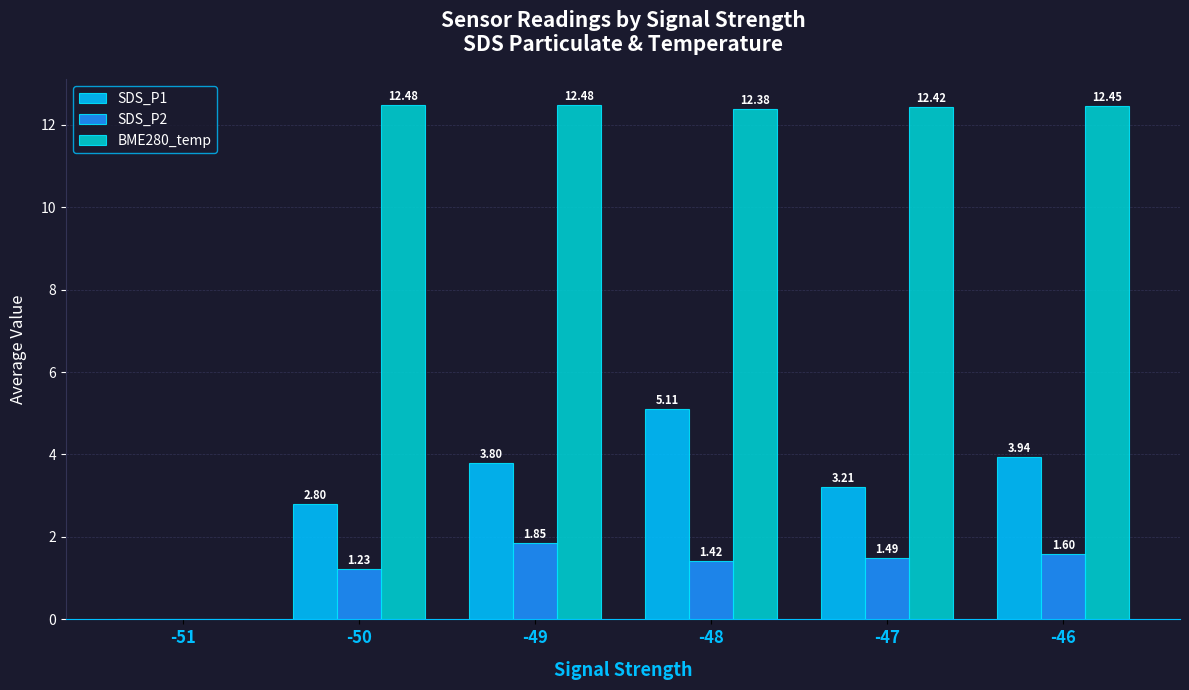

At which category is the sum across all series the highest?

-48